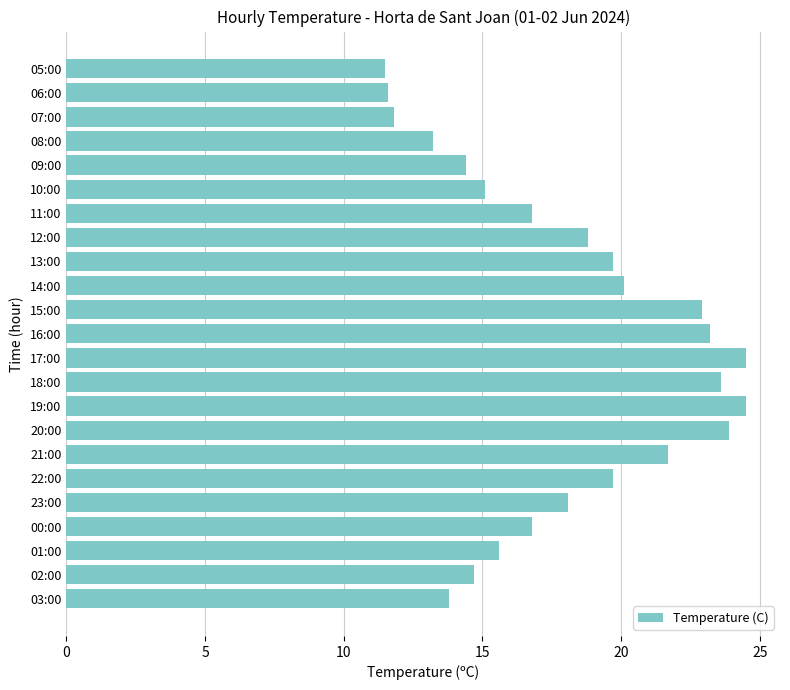

True or false: the data shows 10.6 at 21:00.

False